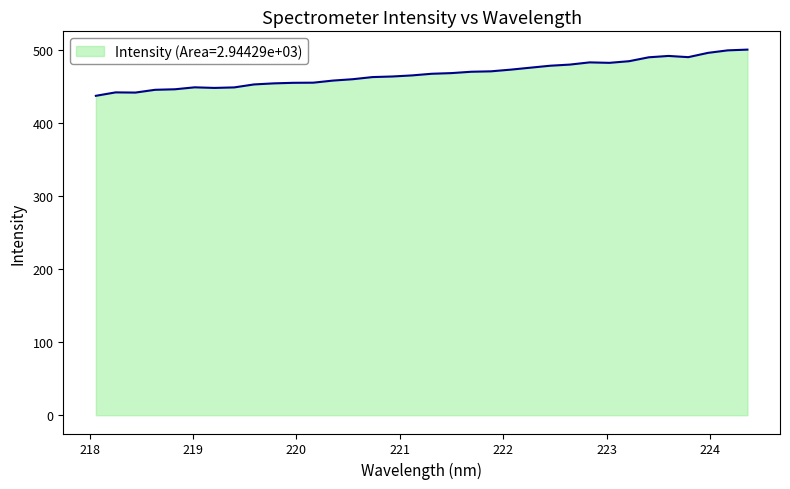

What is the greatest value displayed?

500.5